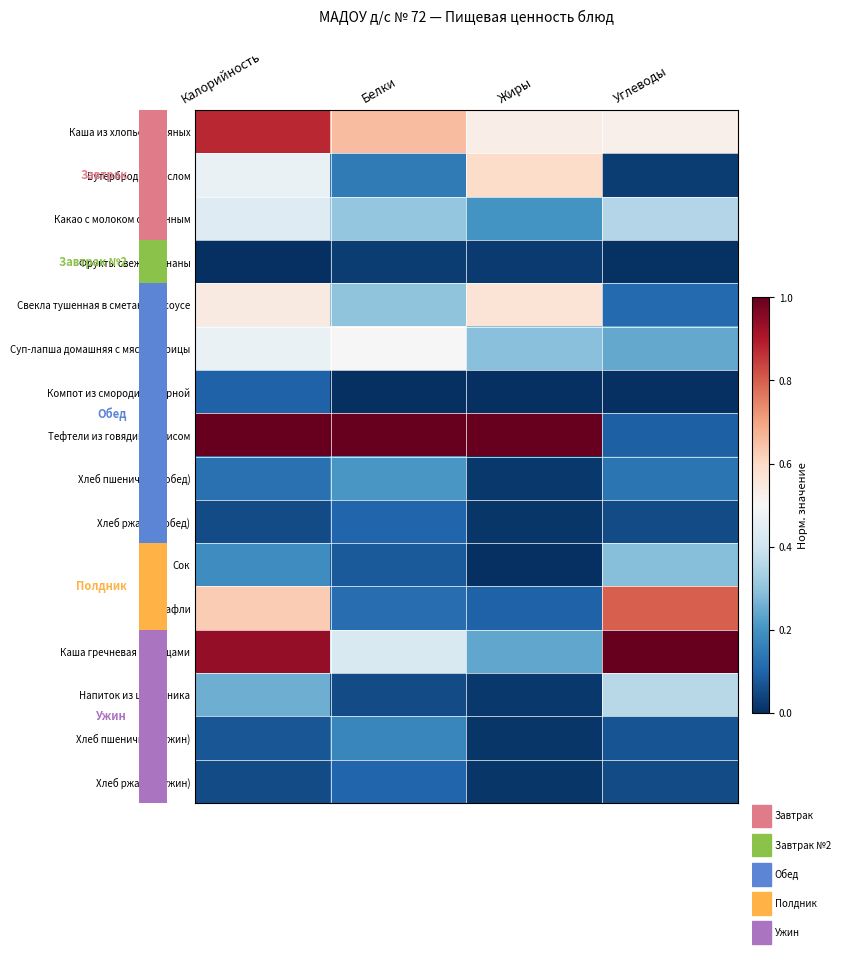

The value of Какао с молоком сгущенным at Калорийность is 0.4. True or false?

True